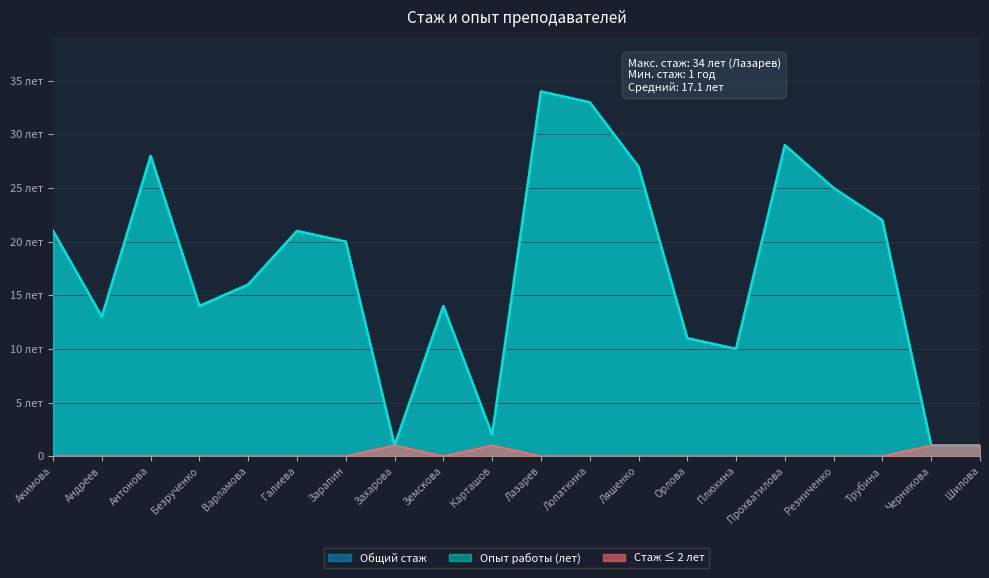

The value of Опыт работы (лет) at Андреев is 13. True or false?

True